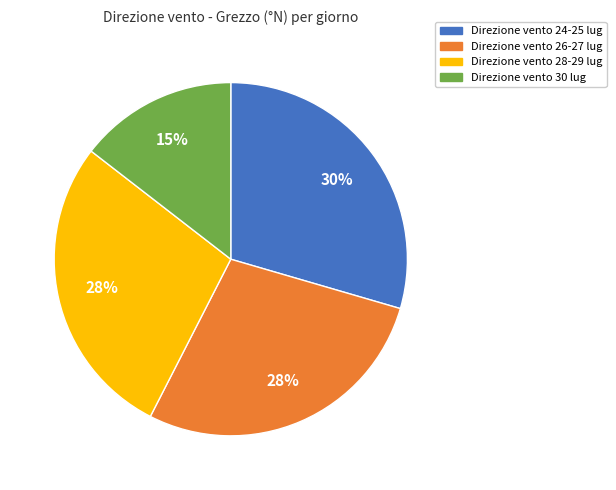

To the nearest percent, what is the average slice percentage?

25%